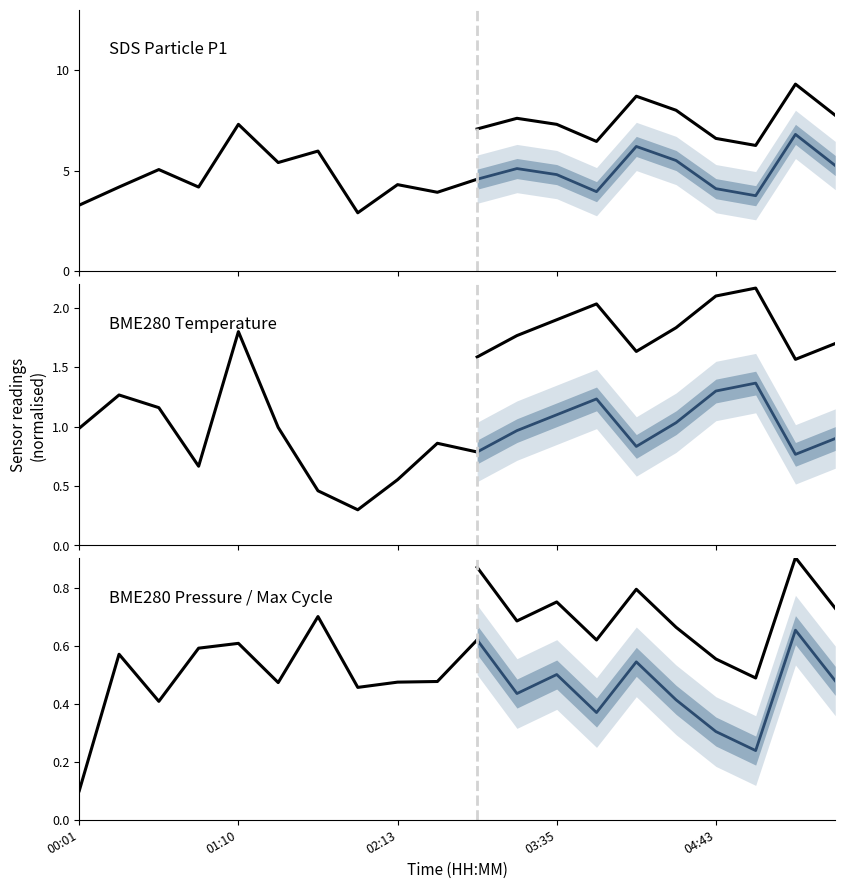

True or false: Max_cycle and SDS_P1 intersect in this chart.

False